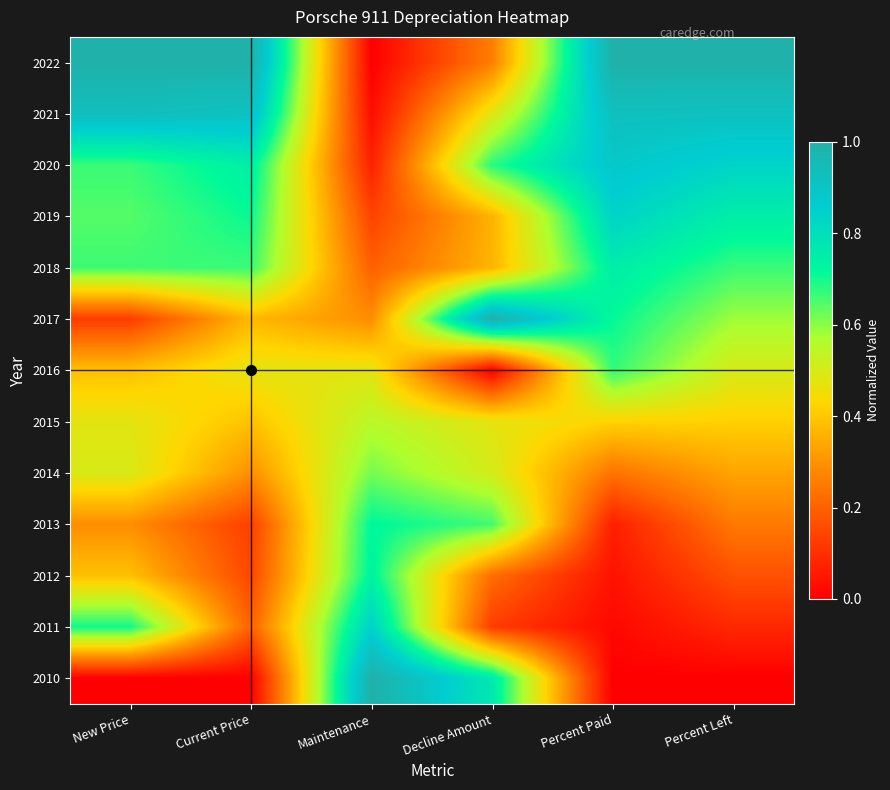

Reading left to right, extract all data points from this chart.

2022: New Price=1.0	Current Price=1.0	Maintenance=0.0	Decline Amount=0.3	Percent Paid=1.0	Percent Left=1.0
2021: New Price=0.9	Current Price=0.9	Maintenance=0.0	Decline Amount=0.5	Percent Paid=0.9	Percent Left=0.9
2020: New Price=0.7	Current Price=0.7	Maintenance=0.1	Decline Amount=0.7	Percent Paid=0.9	Percent Left=0.8
2019: New Price=0.6	Current Price=0.7	Maintenance=0.1	Decline Amount=0.4	Percent Paid=0.8	Percent Left=0.8
2018: New Price=0.7	Current Price=0.7	Maintenance=0.2	Decline Amount=0.4	Percent Paid=0.8	Percent Left=0.7
2017: New Price=0.1	Current Price=0.4	Maintenance=0.3	Decline Amount=1.0	Percent Paid=0.7	Percent Left=0.6
2016: New Price=0.4	Current Price=0.5	Maintenance=0.5	Decline Amount=0.0	Percent Paid=0.7	Percent Left=0.5
2015: New Price=0.5	Current Price=0.4	Maintenance=0.5	Decline Amount=0.5	Percent Paid=0.4	Percent Left=0.4
2014: New Price=0.5	Current Price=0.3	Maintenance=0.6	Decline Amount=0.5	Percent Paid=0.2	Percent Left=0.3
2013: New Price=0.3	Current Price=0.1	Maintenance=0.7	Decline Amount=0.7	Percent Paid=0.1	Percent Left=0.2
2012: New Price=0.4	Current Price=0.1	Maintenance=0.7	Decline Amount=0.2	Percent Paid=0.0	Percent Left=0.2
2011: New Price=0.7	Current Price=0.2	Maintenance=0.8	Decline Amount=0.1	Percent Paid=0.0	Percent Left=0.1
2010: New Price=0.0	Current Price=0.0	Maintenance=1.0	Decline Amount=0.8	Percent Paid=0.0	Percent Left=0.0